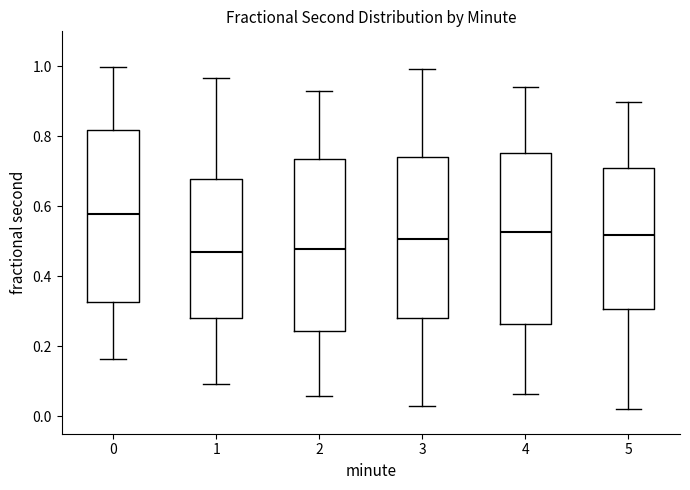

Which box has the highest median line?

0